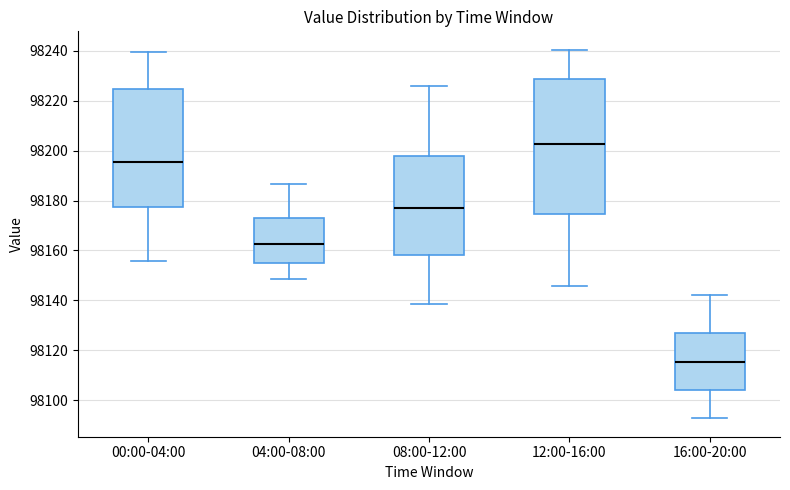

Reading left to right, transcribe this box plot: for each box, give where its median line is, the range the box spans, and where its two whiskers end, as read against the y-axis. The values are not printed on the chart, so give them approximately, as read against the axis.

00:00-04:00: median 98196, box 98178 to 98224, whiskers 98156 to 98240
04:00-08:00: median 98162, box 98156 to 98174, whiskers 98148 to 98186
08:00-12:00: median 98178, box 98158 to 98198, whiskers 98138 to 98226
12:00-16:00: median 98202, box 98174 to 98228, whiskers 98146 to 98240
16:00-20:00: median 98116, box 98104 to 98126, whiskers 98092 to 98142